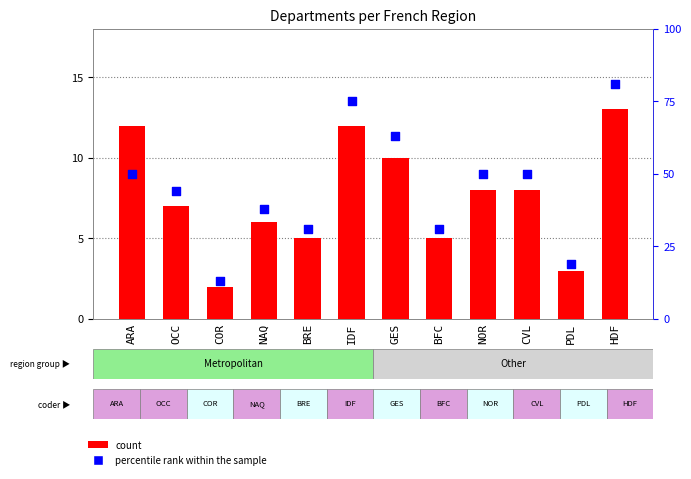

Is the value of count at NAQ greater than the value of percentile rank within the sample at ARA?

No